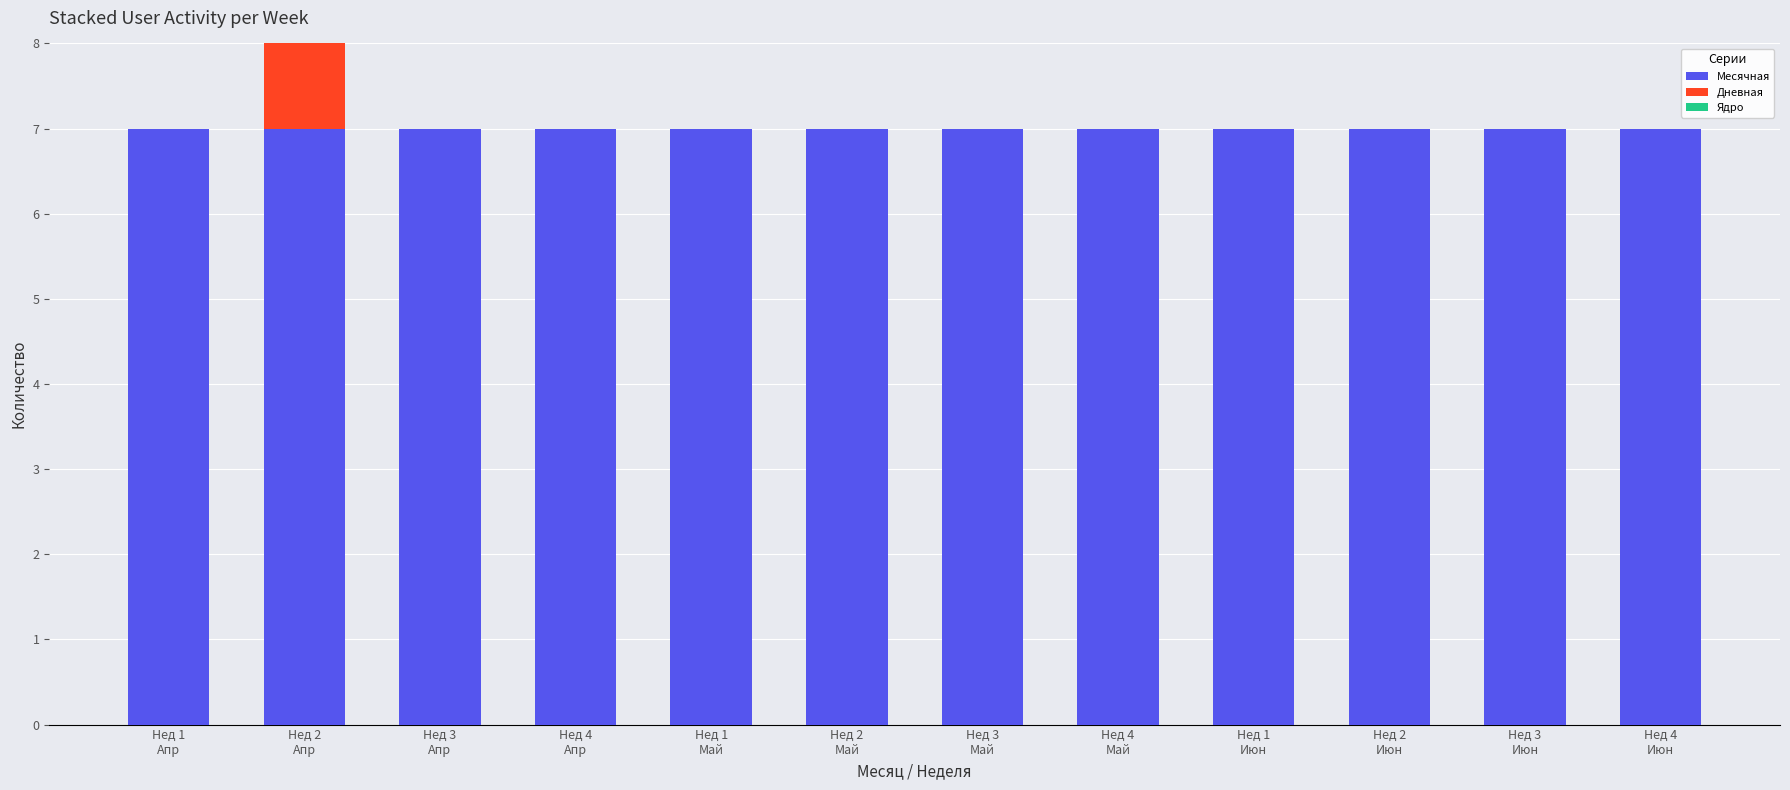

At which category is the sum across all series the highest?

Нед 2
Апр